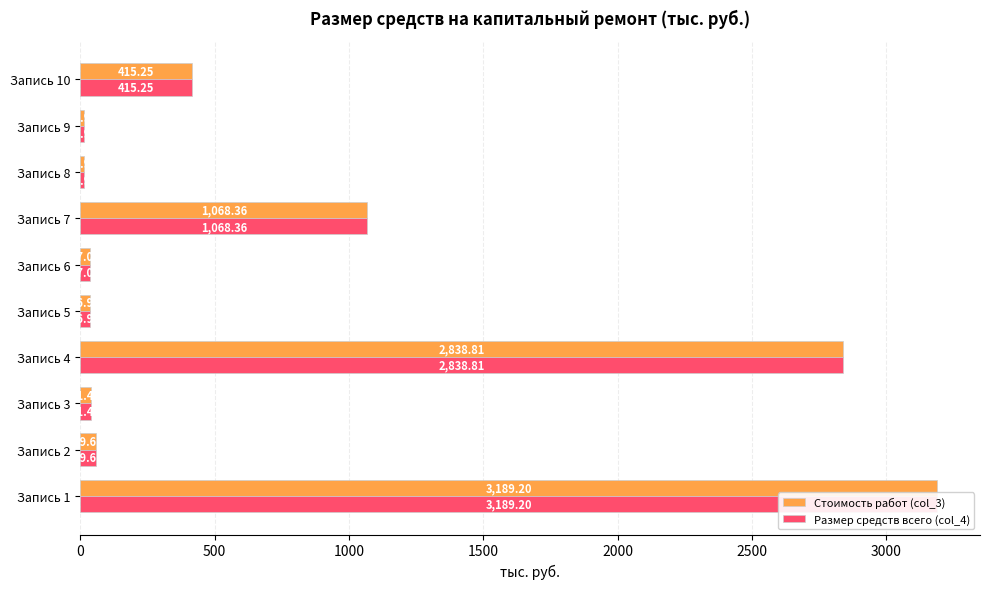

Reading left to right, what are all the values shown in this chart?

Стоимость работ (col_3): 3189.2	59.6	41.5	2838.8	36.9	37.0	1068.4	13.9	13.9	415.2
Размер средств всего (col_4): 3189.2	59.6	41.5	2838.8	36.9	37.0	1068.4	13.9	13.9	415.2